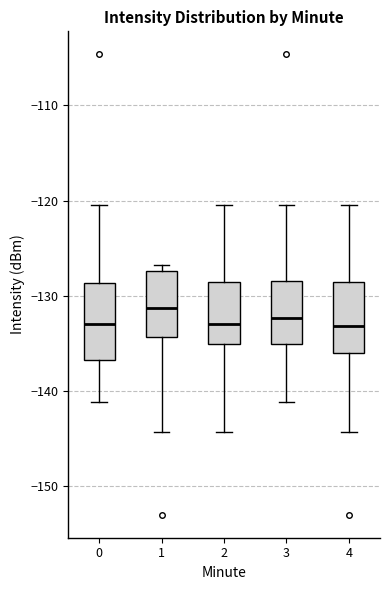

Where does the upper whisker of the box at x = 4 end on the y-axis? The values are not printed on the chart, so give them approximately, as read against the axis.

-120